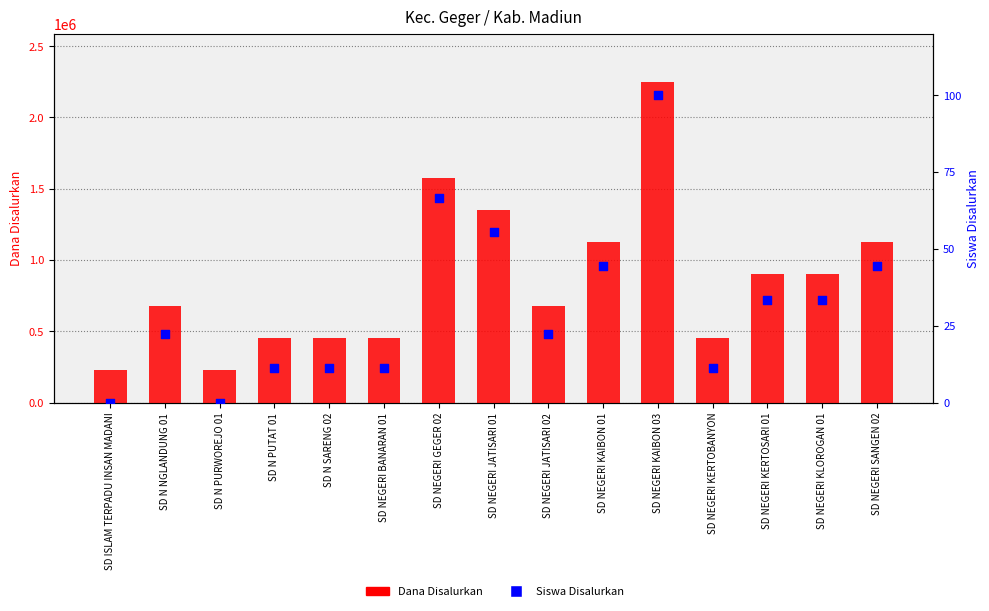

Which series has the largest total across all categories?

Dana Disalurkan